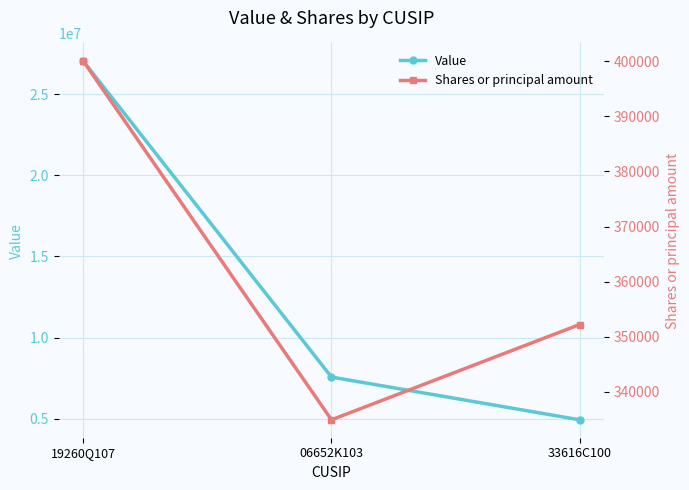

Does the chart display data point markers on the line(s)?

Yes